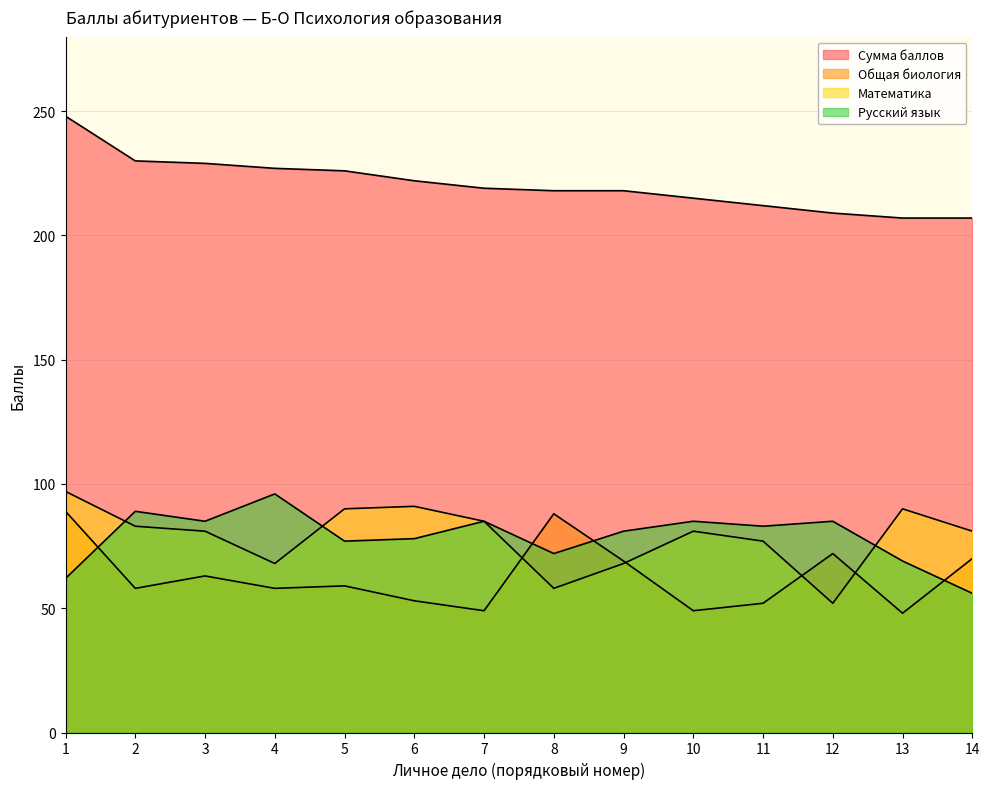

Which series has the largest total across all categories?

Сумма баллов